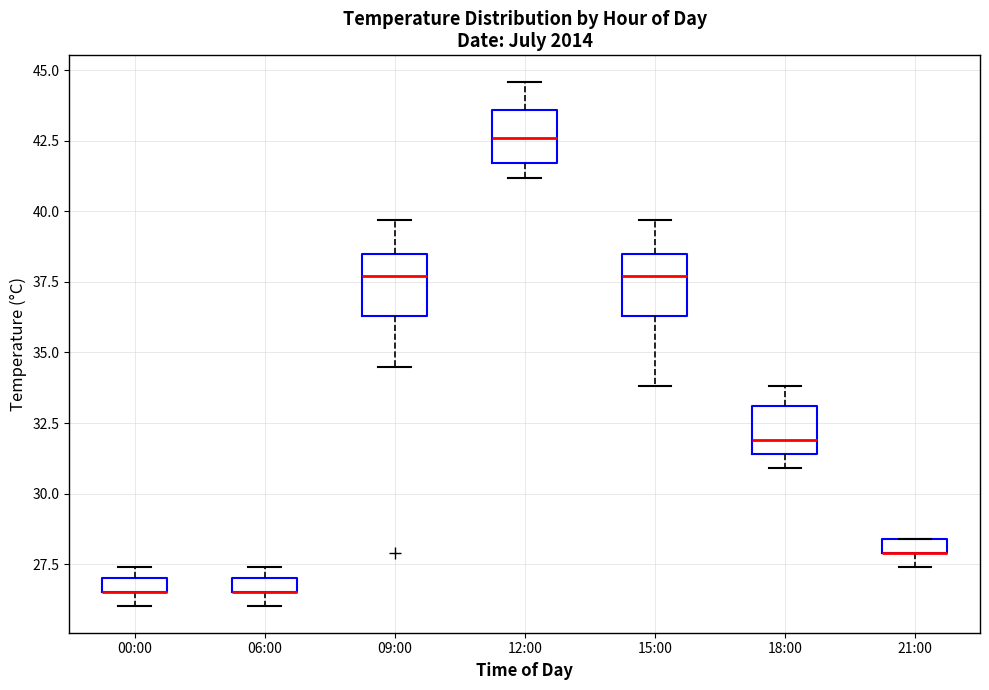

Where is the upper edge of the box for 09:00 on the y-axis? The values are not printed on the chart, so give them approximately, as read against the axis.

38.5